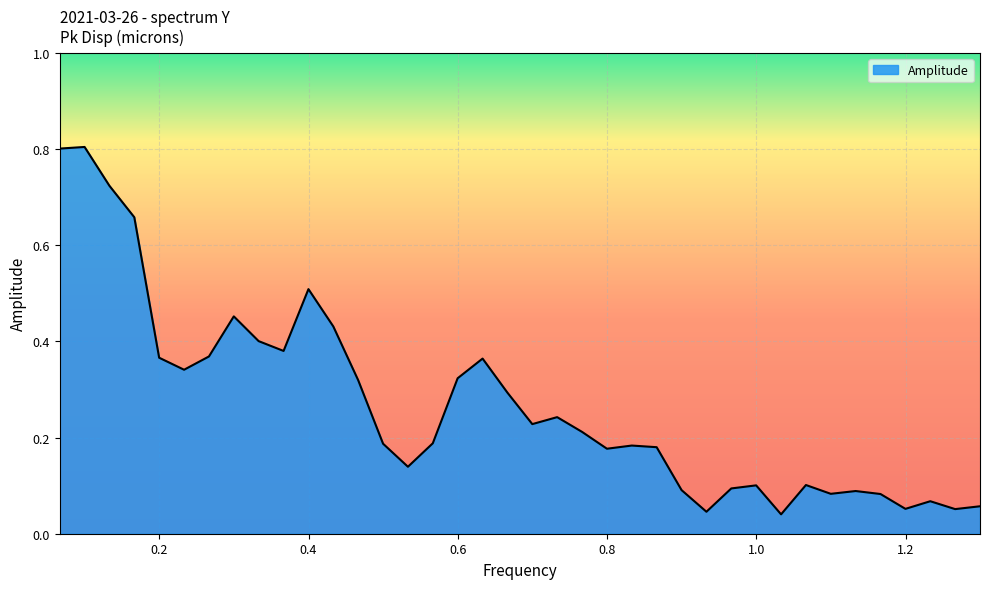

What is the maximum value shown in the chart?

0.8